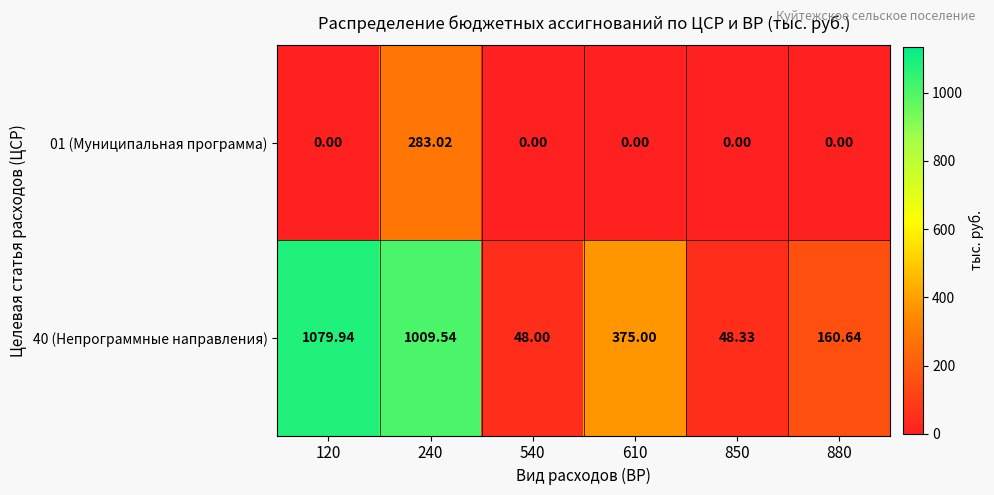

Which has a higher value, 880 or 850?

880